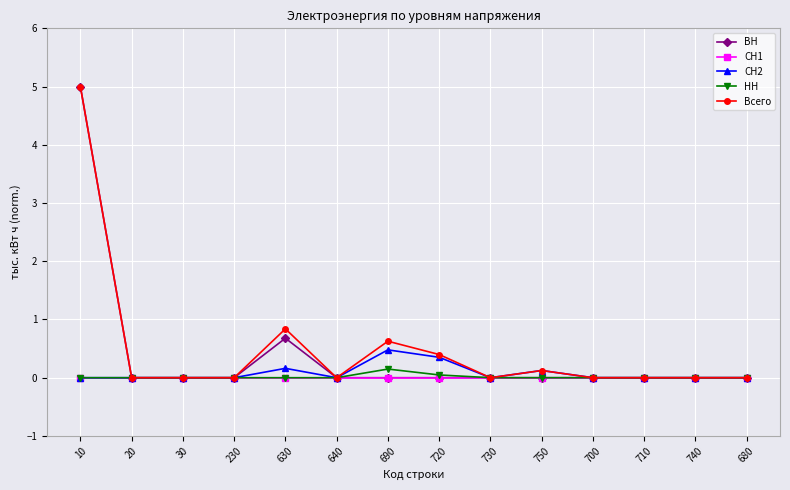

True or false: НН has a value of 0.0 at 10.

True